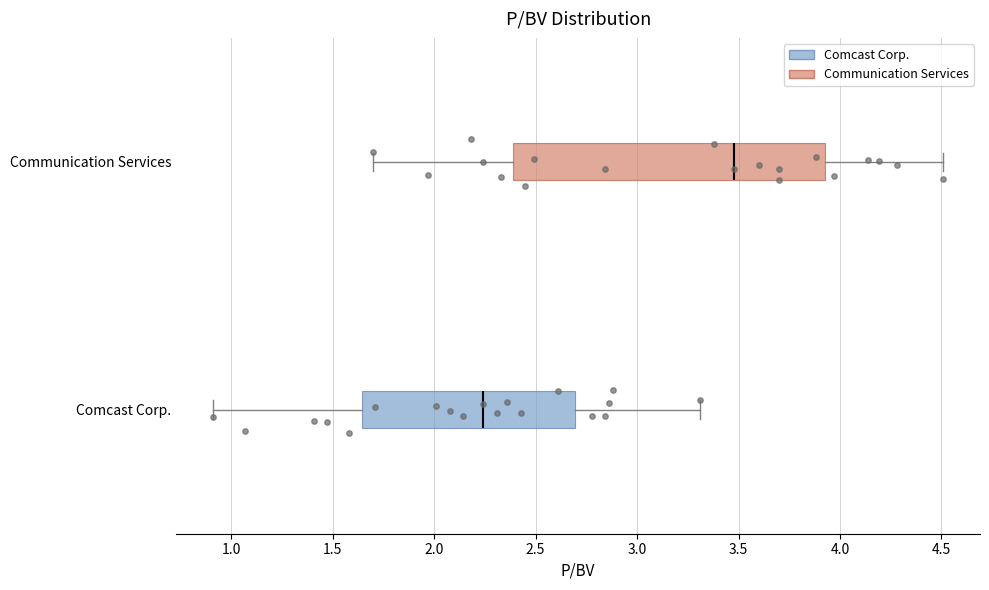

Comparing the boxes themselves (not the whiskers), which one is the widest?

Communication Services